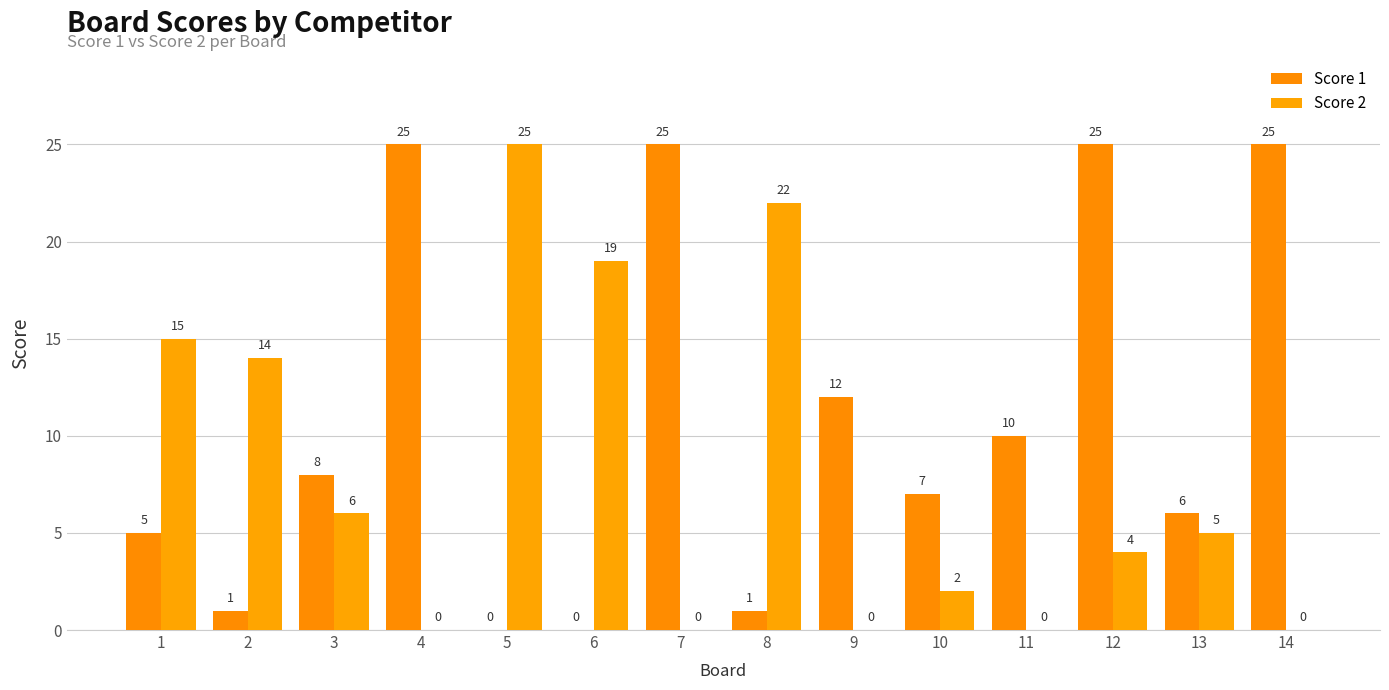

How many series are shown in this chart?

2